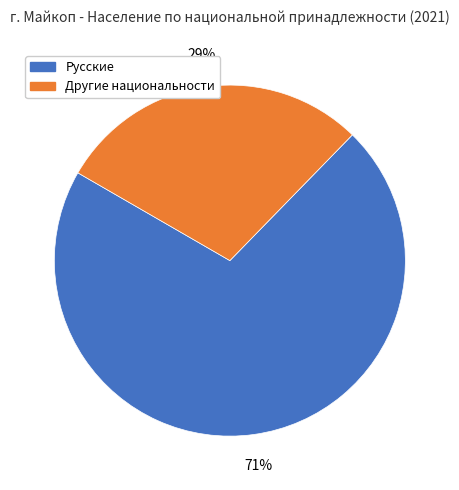

Count the number of slices in the pie.

2